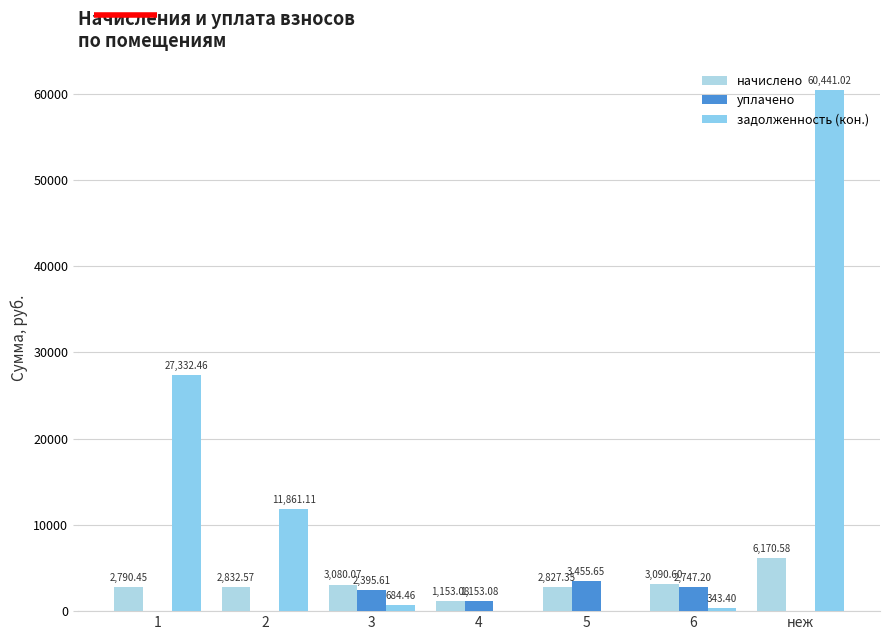

What is the sum of all уплачено values?

9751.5